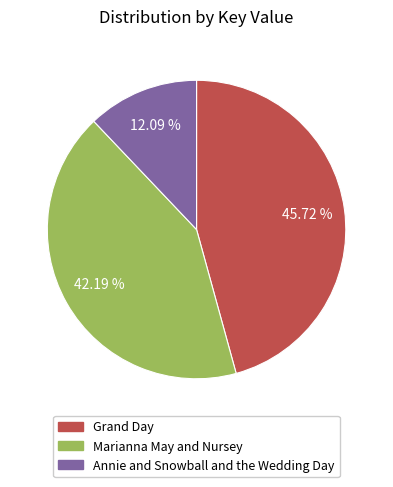

What is the smallest slice in the pie chart?

Annie and Snowball and the Wedding Day